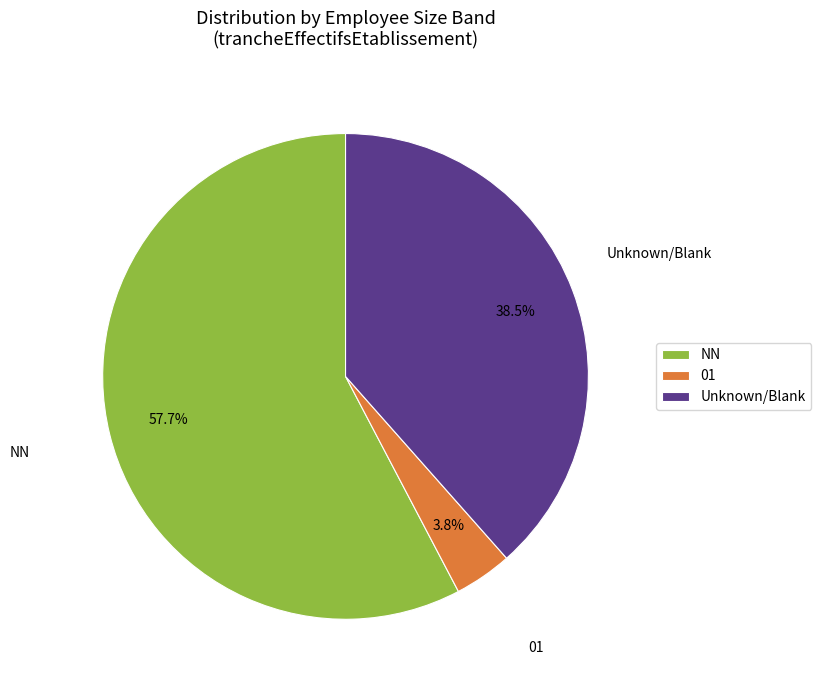

Does NN represent more than half of the total?

Yes